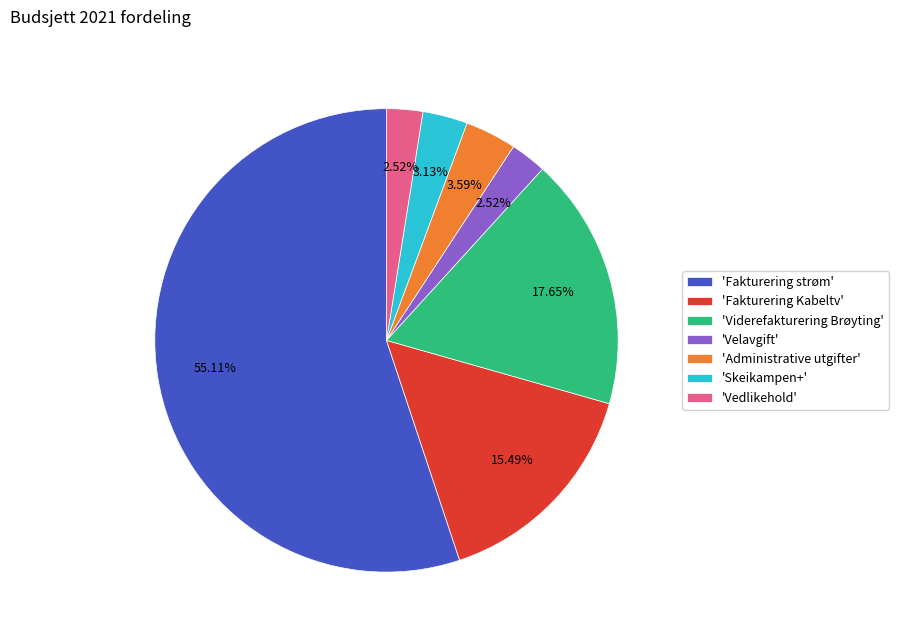

How many segments does this pie chart have?

7